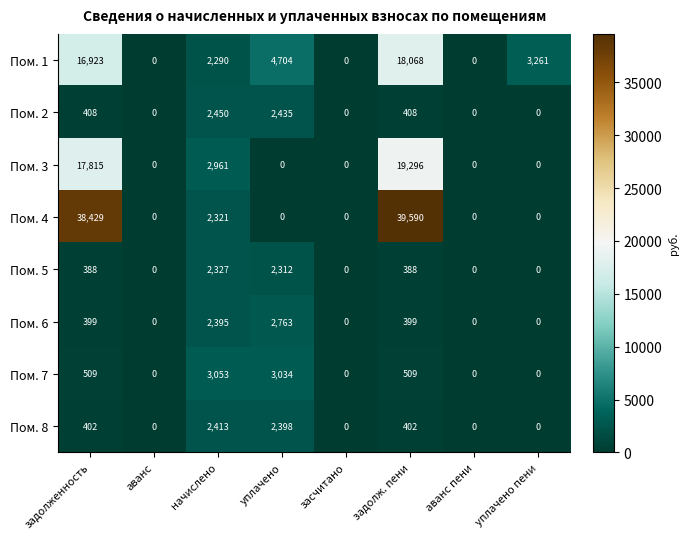

What is the sum of all Пом. 3 values?

40072